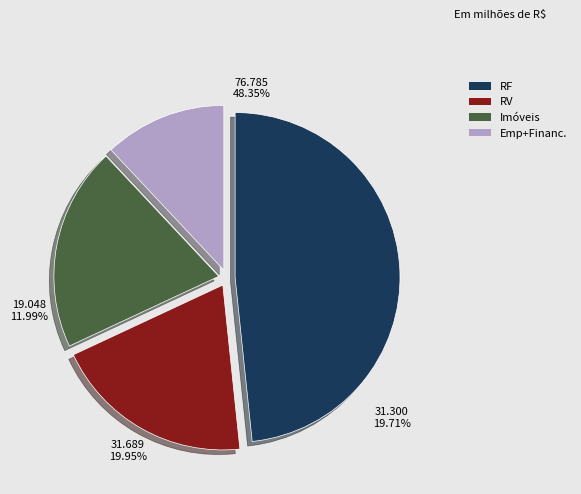

Is ELVIRA. the majority of the pie?

No